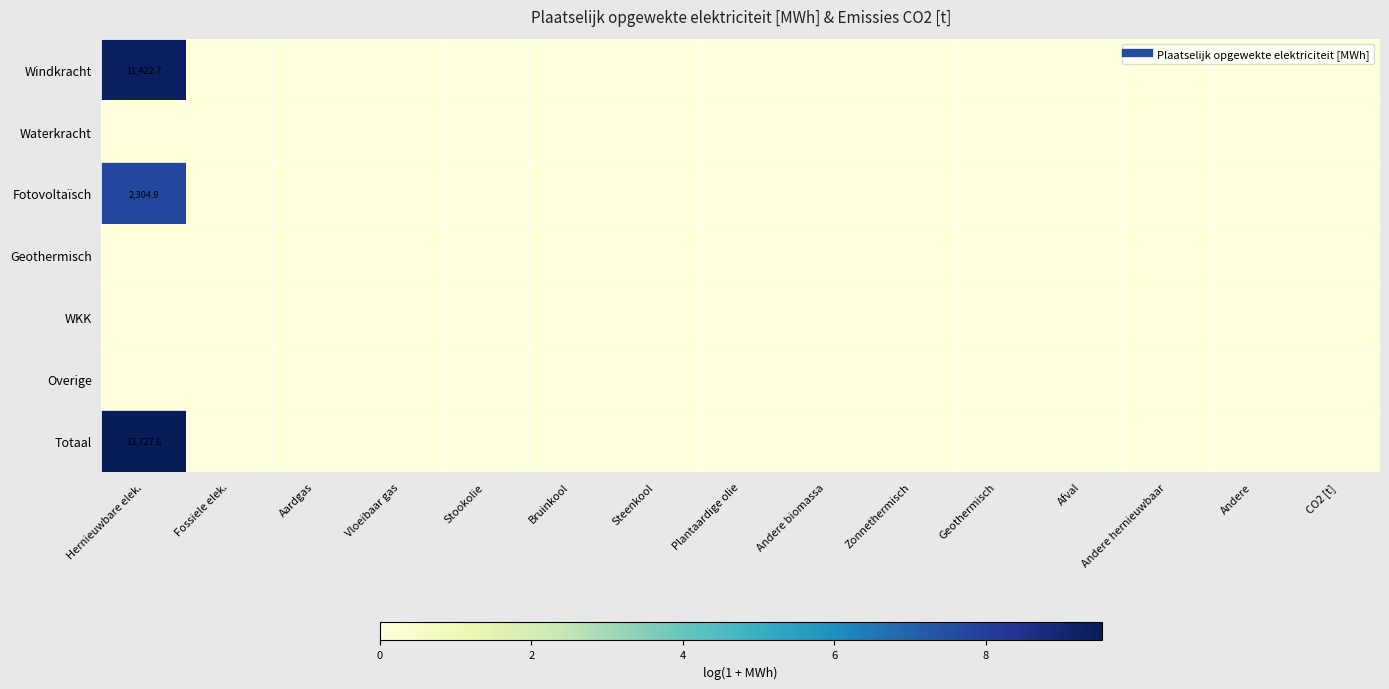

How many distinct data groups are displayed?

7